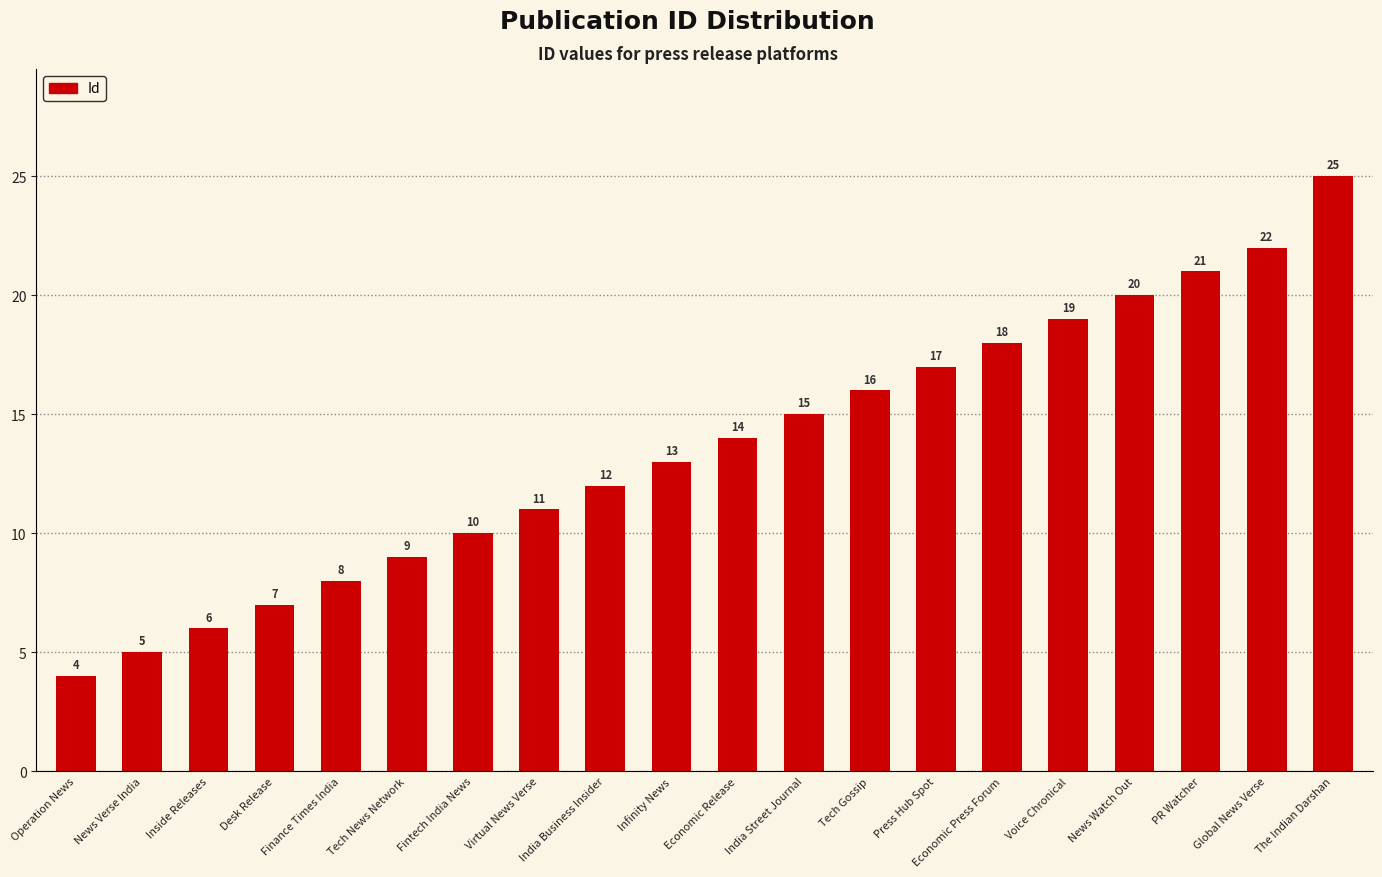

What is the change in value from Virtual News Verse to Tech Gossip?

+5